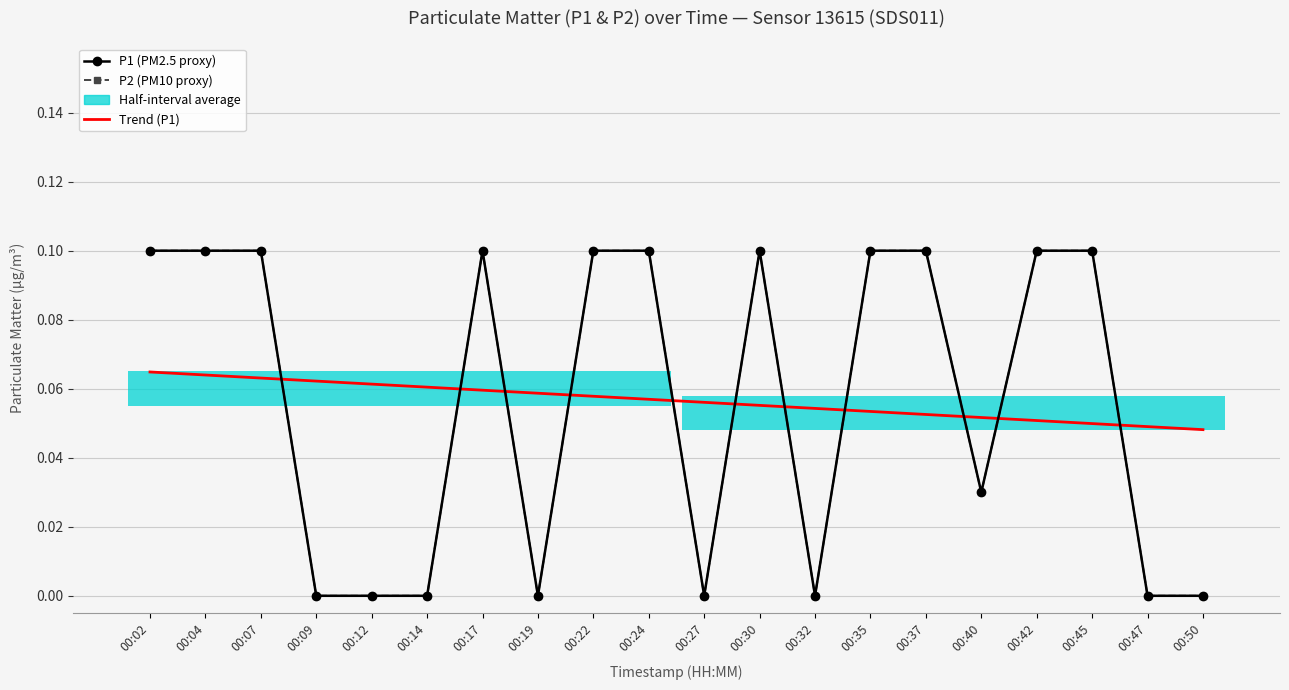

What is the sum of all P1 (PM2.5 proxy) values?

1.1